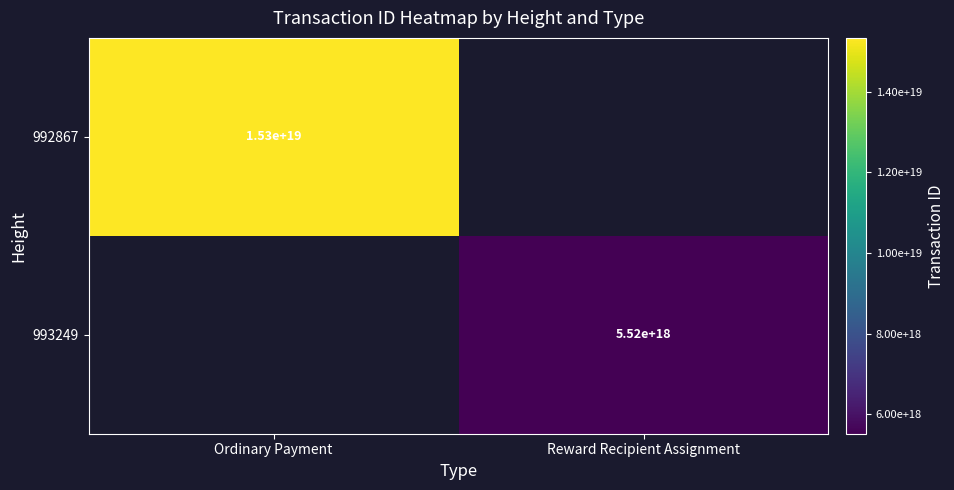

Which category has the highest value across all series?

Ordinary Payment